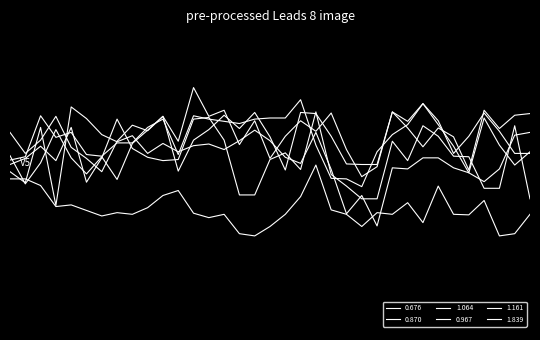

At which category does 1.839 reach its first local valley?

00:10